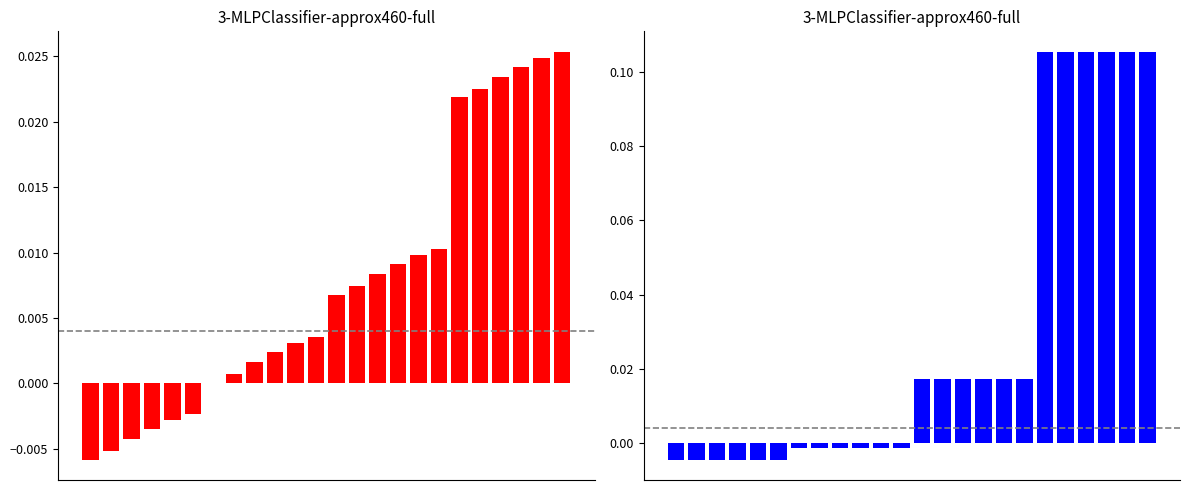

Reading left to right, extract all data points from this chart.

WACC by Rating: -0.0	-0.0	-0.0	-0.0	-0.0	-0.0	0.0	0.0	0.0	0.0	0.0	0.0	0.0	0.0	0.0	0.0	0.0	0.0	0.0	0.0	0.0	0.0	0.0	0.0
Default Rates by Rating: -0.0	-0.0	-0.0	-0.0	-0.0	-0.0	-0.0	-0.0	-0.0	-0.0	-0.0	-0.0	0.0	0.0	0.0	0.0	0.0	0.0	0.1	0.1	0.1	0.1	0.1	0.1